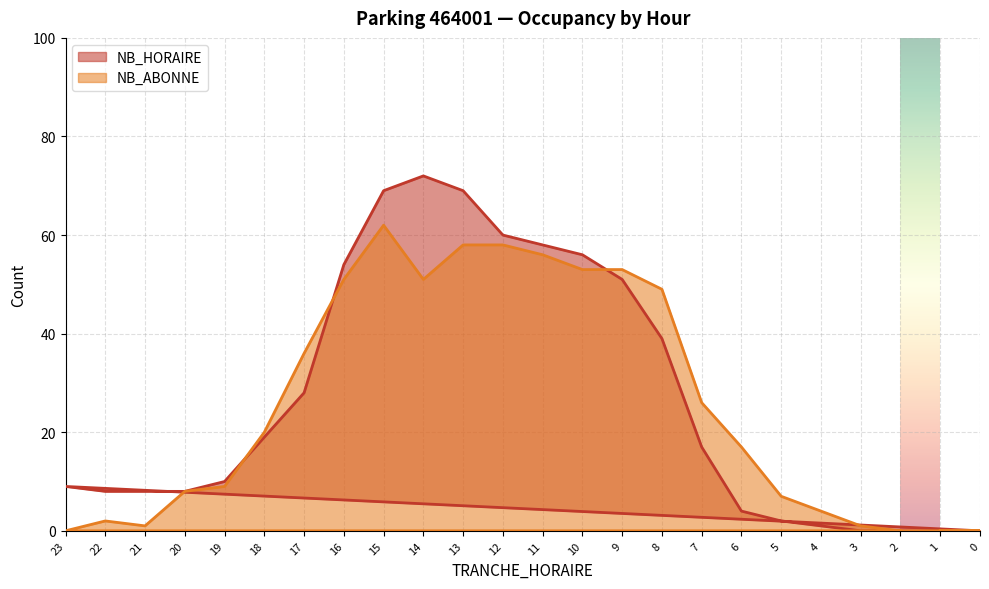

Read the NB_HORAIRE value at 13, to the nearest 10.

70